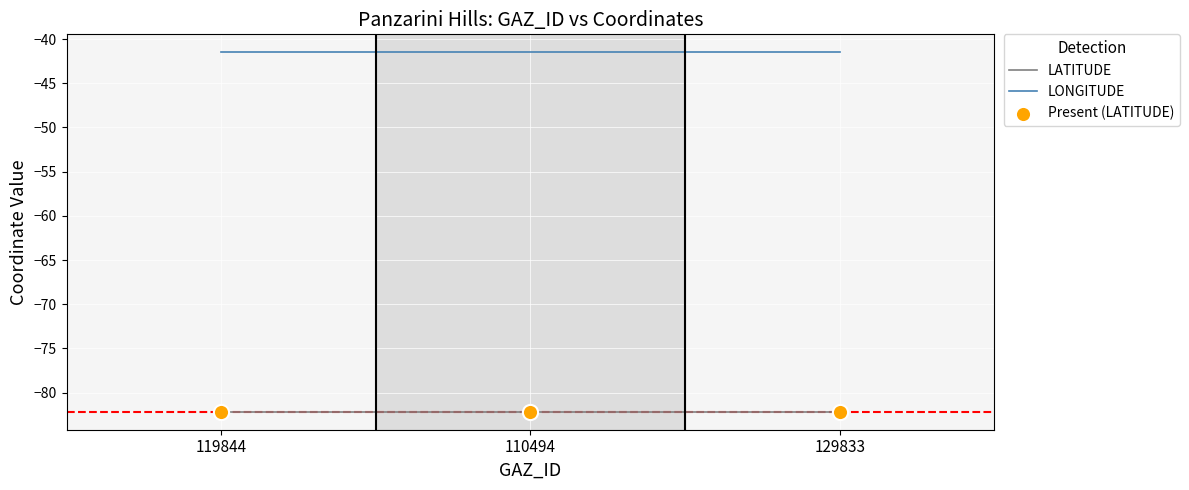

What position from the right is 119844?

3